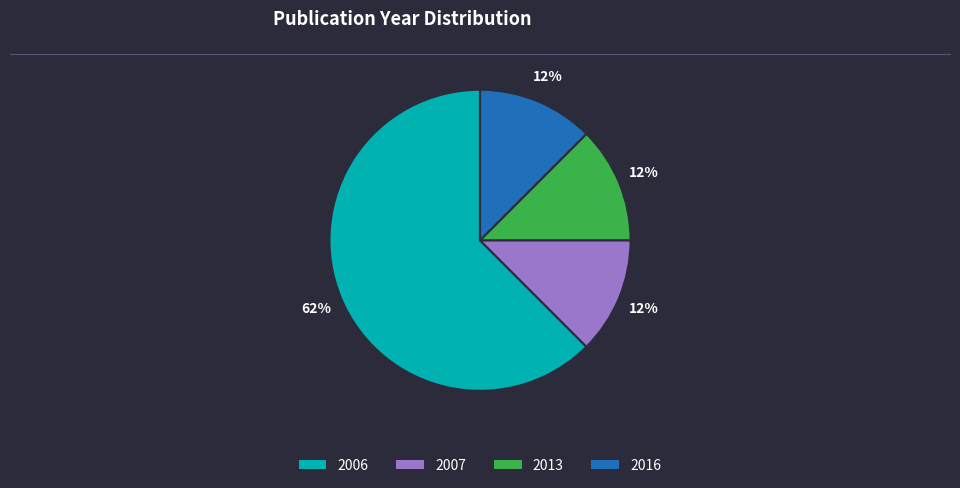

How many segments does this pie chart have?

4